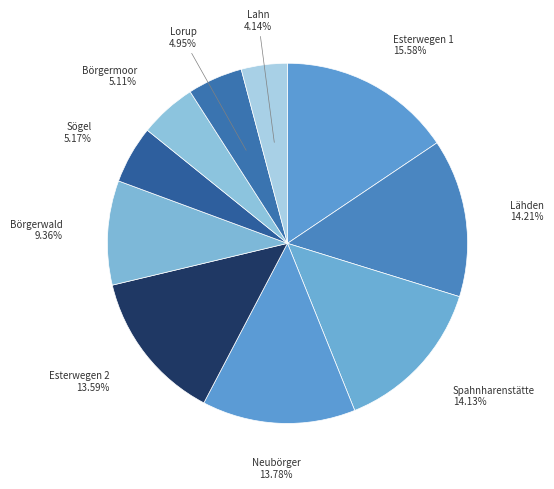

To the nearest percent, what is the difference between the largest and smallest slice percentages?

11%